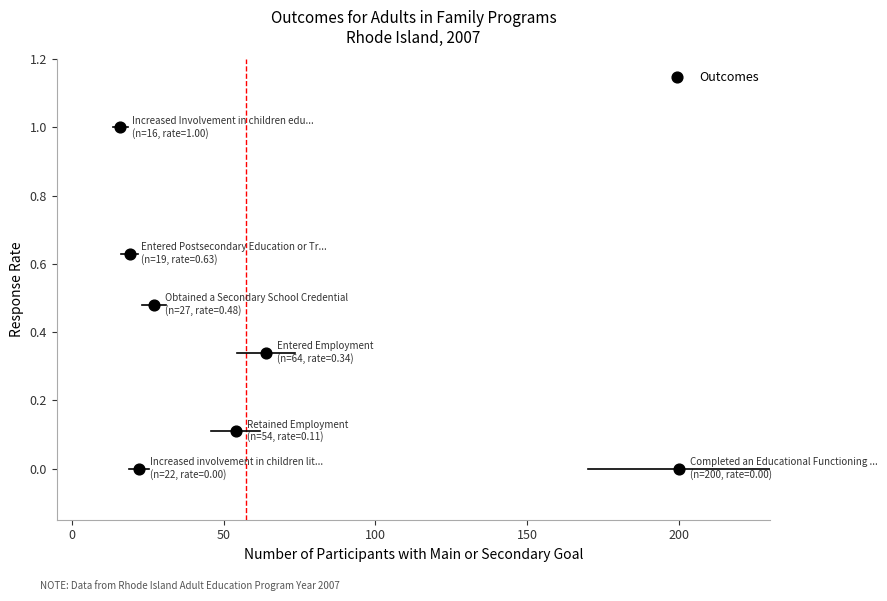

What is the range of X values (max minus min)?

184.0